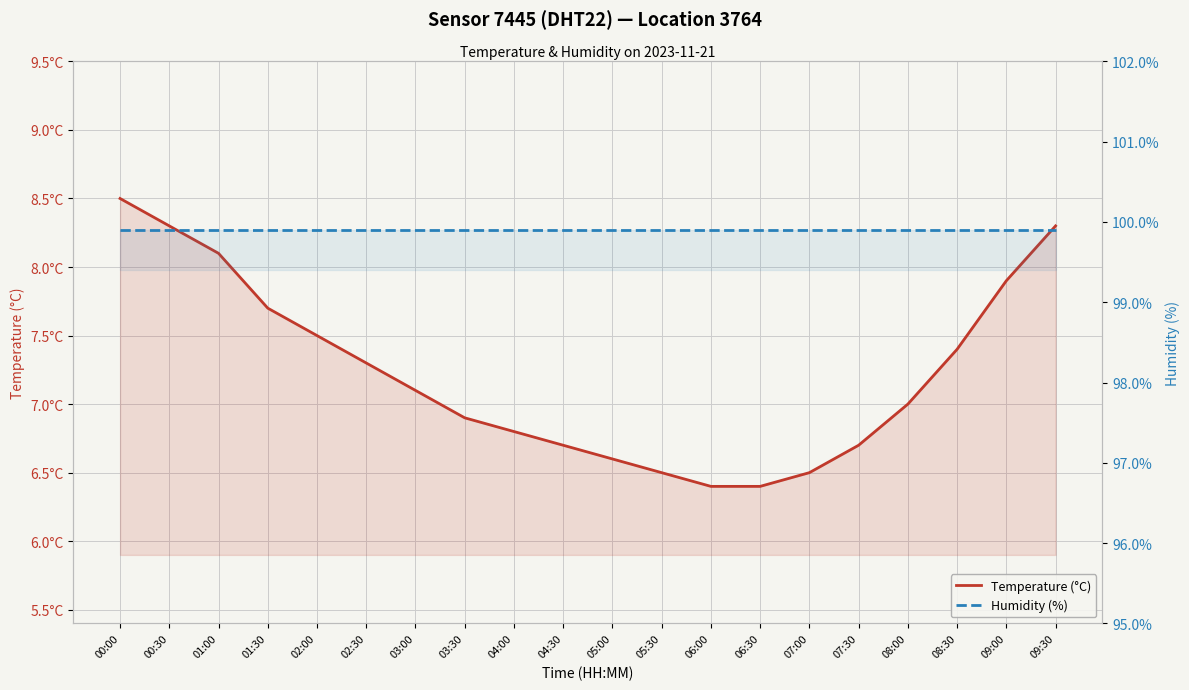

What is the sum of all Humidity (%) values?

1998.0